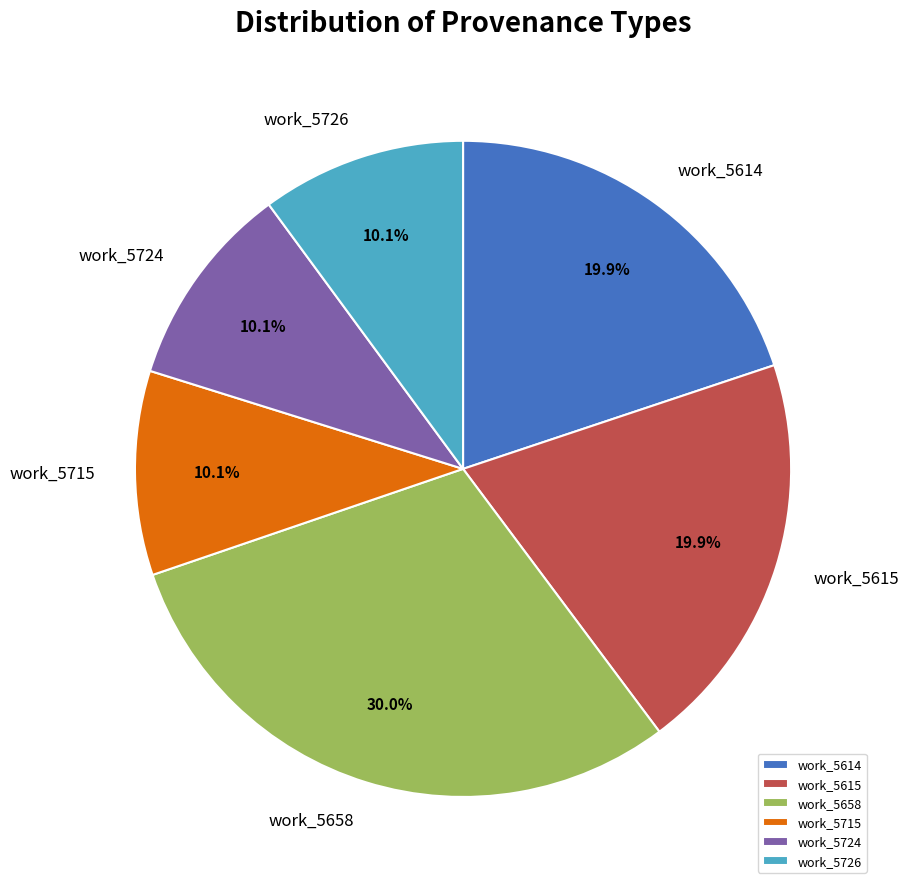

What percentage do work_5658 and work_5615 together represent?

49.9%